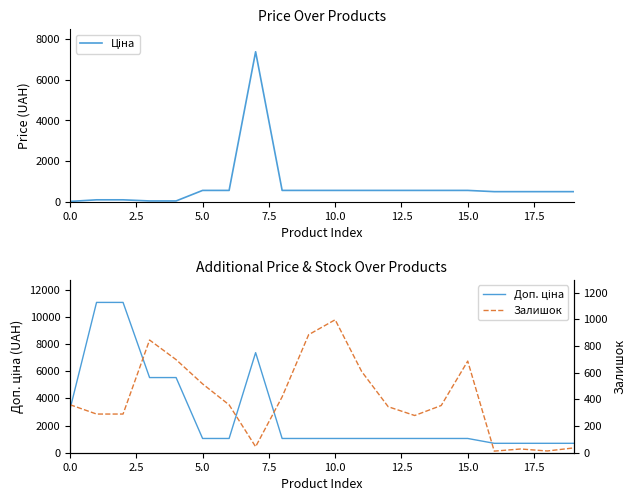

Count the number of data series in this chart.

3